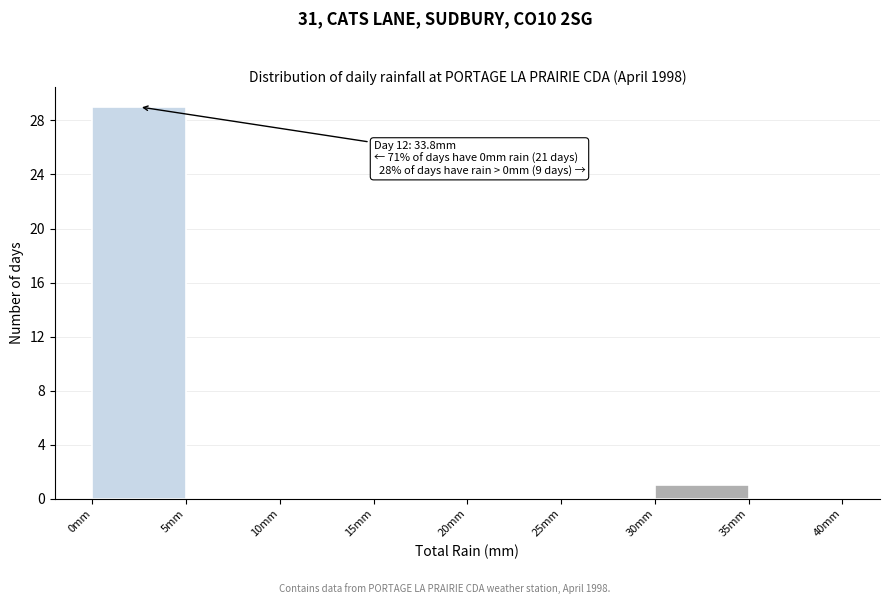

Over which range of the x-axis is the bar tallest?

0 to 5